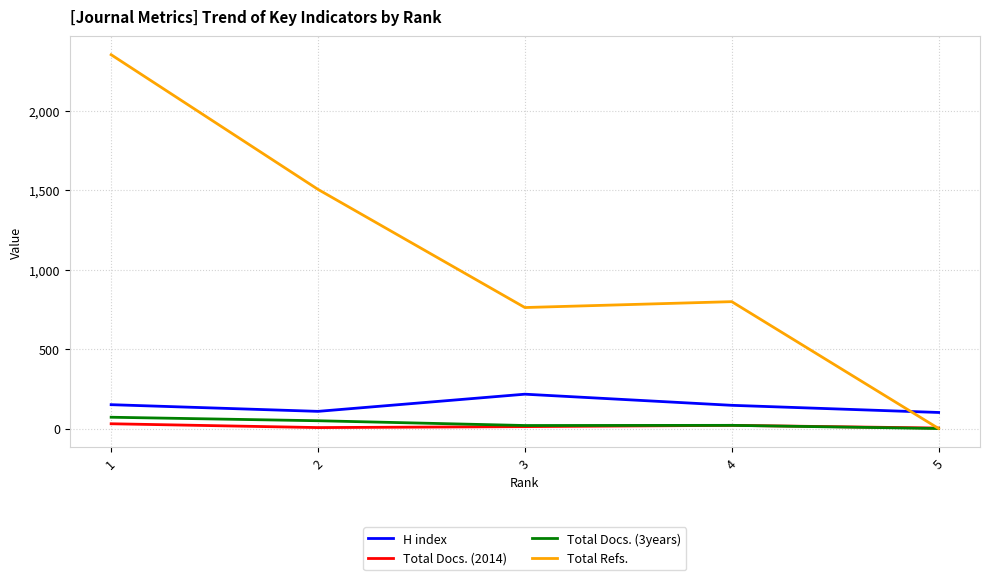

Which series has the largest total across all categories?

Total Refs.